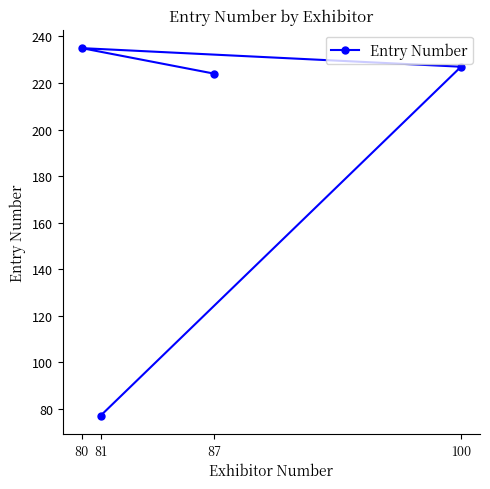

At which label does the data first exceed 227?

80